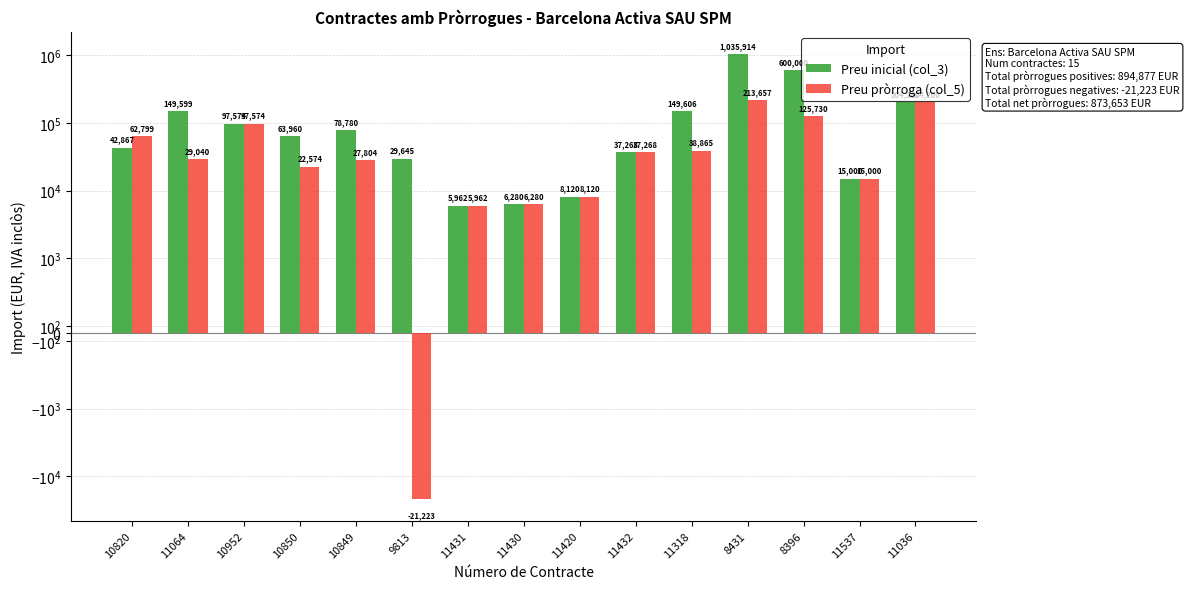

Reading left to right, list all the values displayed in this chart.

Preu inicial (col_3): 42867.0	149599.6	97574.4	63960.0	78780.0	29645.0	5962.5	6281.0	8120.0	37268.0	149606.4	1035914.5	600000.0	15000.0	204200.0
Preu pròrroga (col_5): 62799.0	29040.0	97574.4	22574.1	27804.7	-21223.4	5962.5	6281.0	8120.0	37268.0	38865.7	213657.4	125730.0	15000.0	204200.0